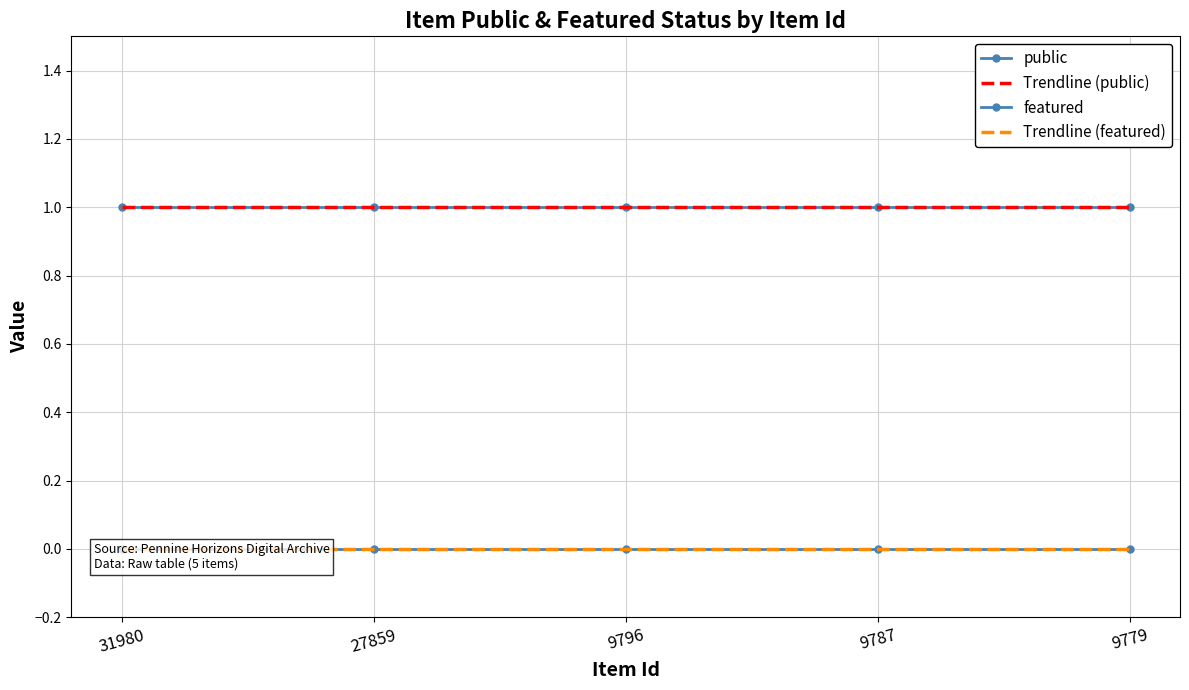

True or false: featured and Trendline (public) cross at least once.

False